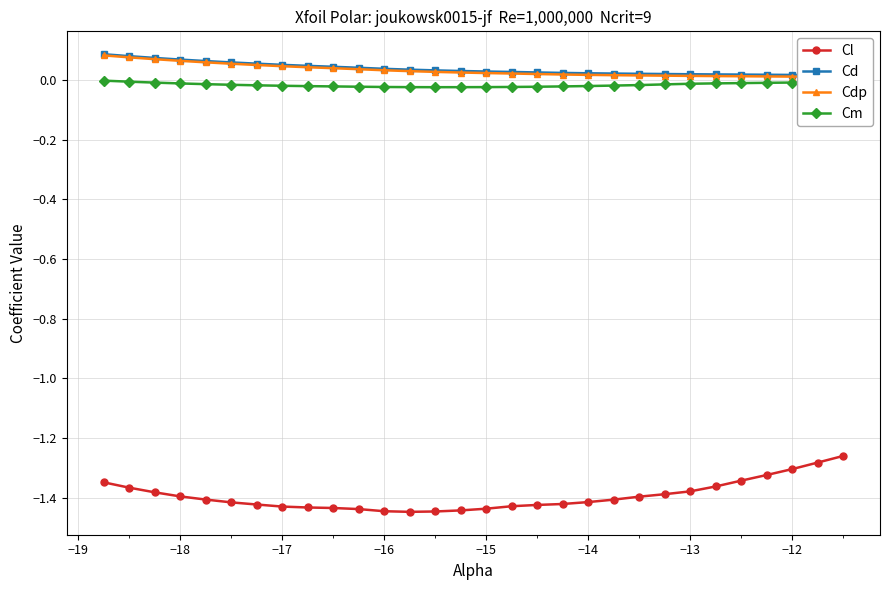

True or false: Cl and Cm intersect in this chart.

False